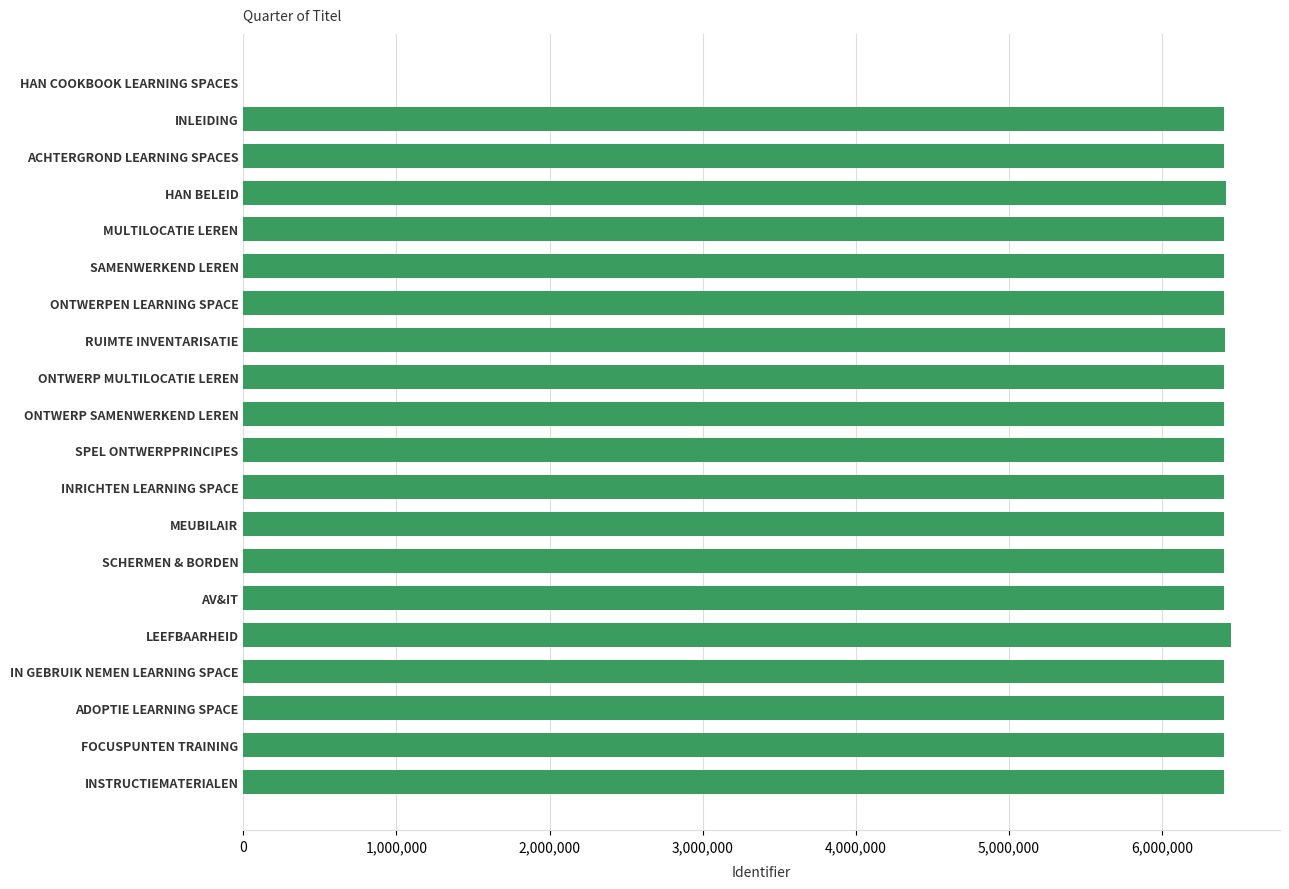

What is the maximum value shown in the chart?

6449678